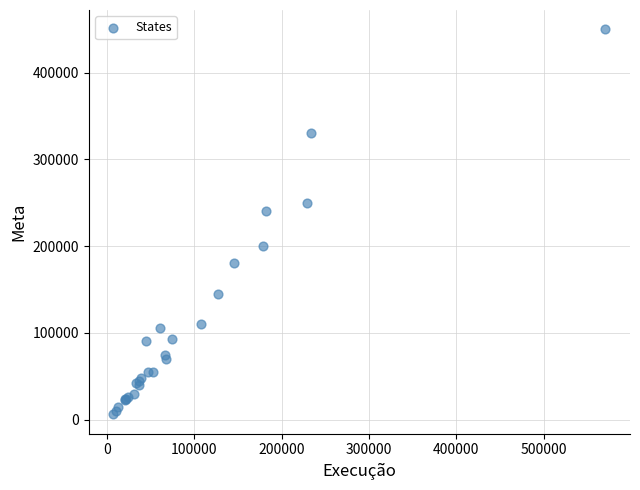

What Y value in the scatter plot is closest to 227921?

240000